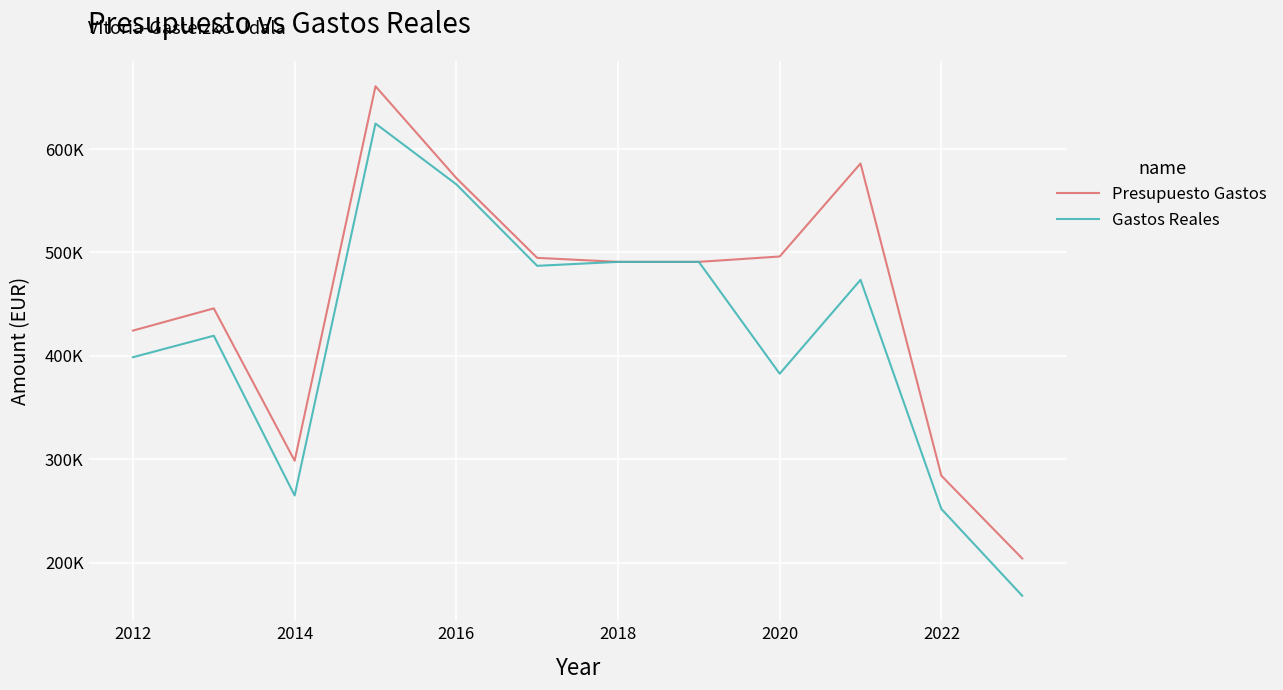

Which series has the widest spread of values?

Gastos Reales